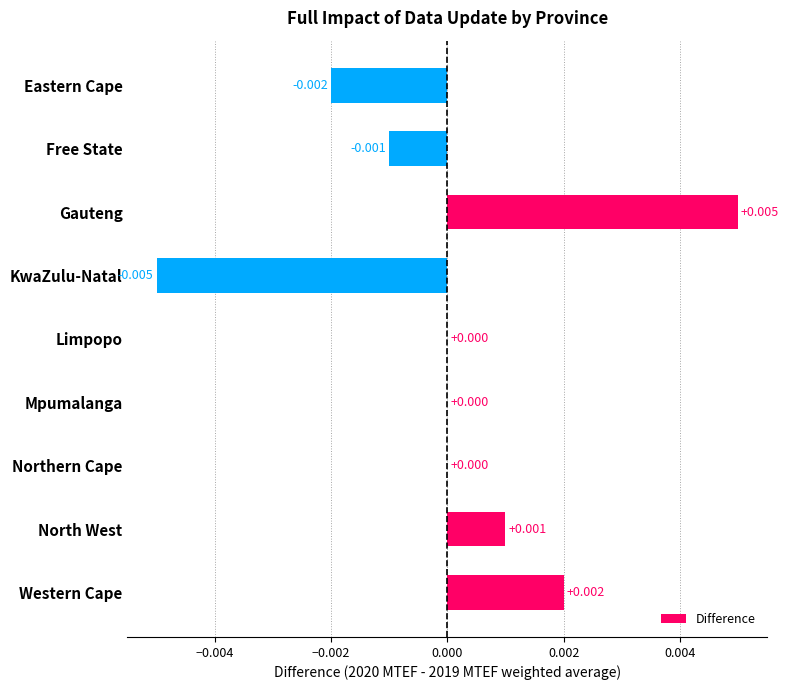

Which has a higher value, Western Cape or Northern Cape?

Western Cape